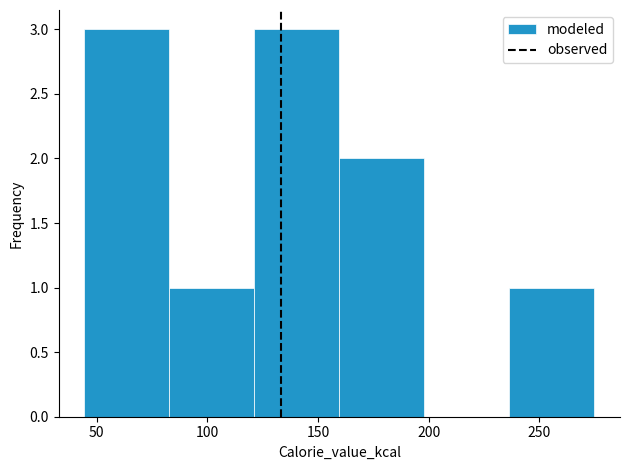

Reading left to right, list every bar in this chart as the range it spans on the x-axis followed by its height. Neither the bar edges nor the heights are printed on the chart, so give them approximately, as read against the axes.

45 to 85: 3
85 to 120: 1
120 to 160: 3
160 to 200: 2
200 to 235: 0
235 to 275: 1